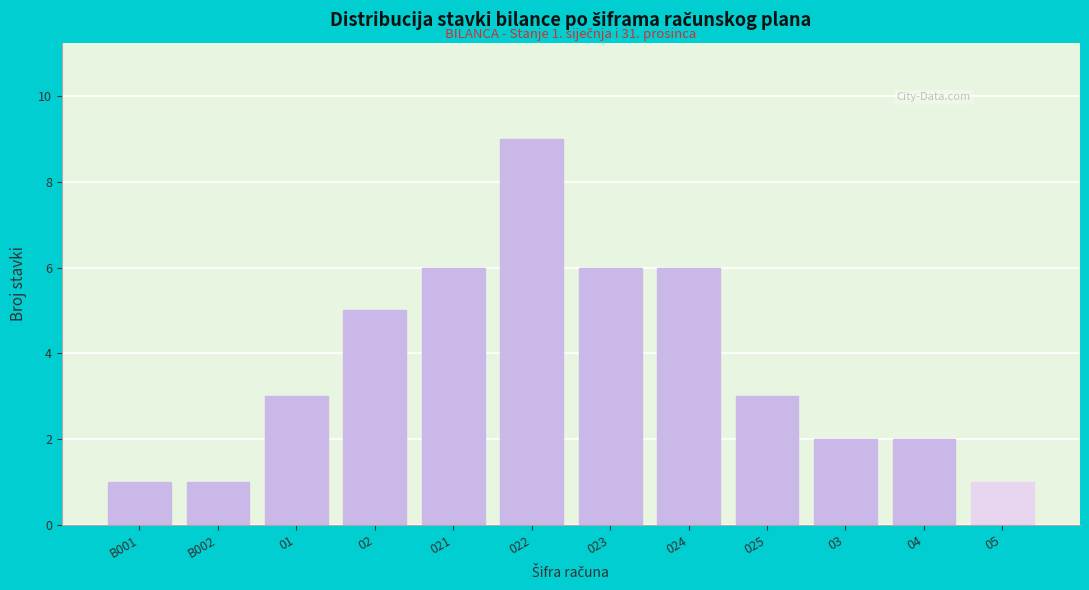

Reading left to right, what are all the values shown in this chart?

B001=1	B002=1	01=3	02=5	021=6	022=9	023=6	024=6	025=3	03=2	04=2	05=1